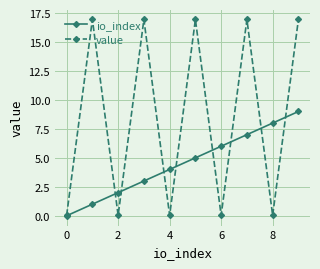

At how many categories does at least one series exceed 12?

5